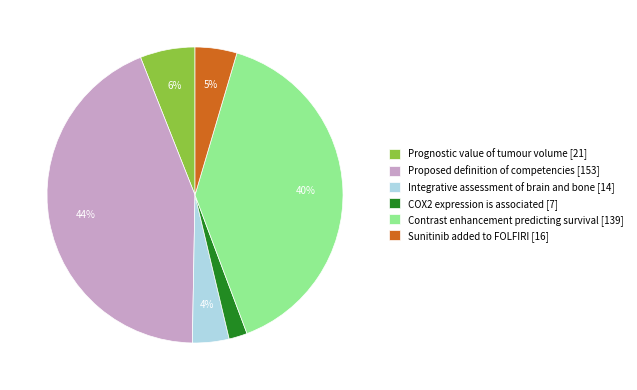

Does COX2 expression is associated account for over 50% of the chart?

No